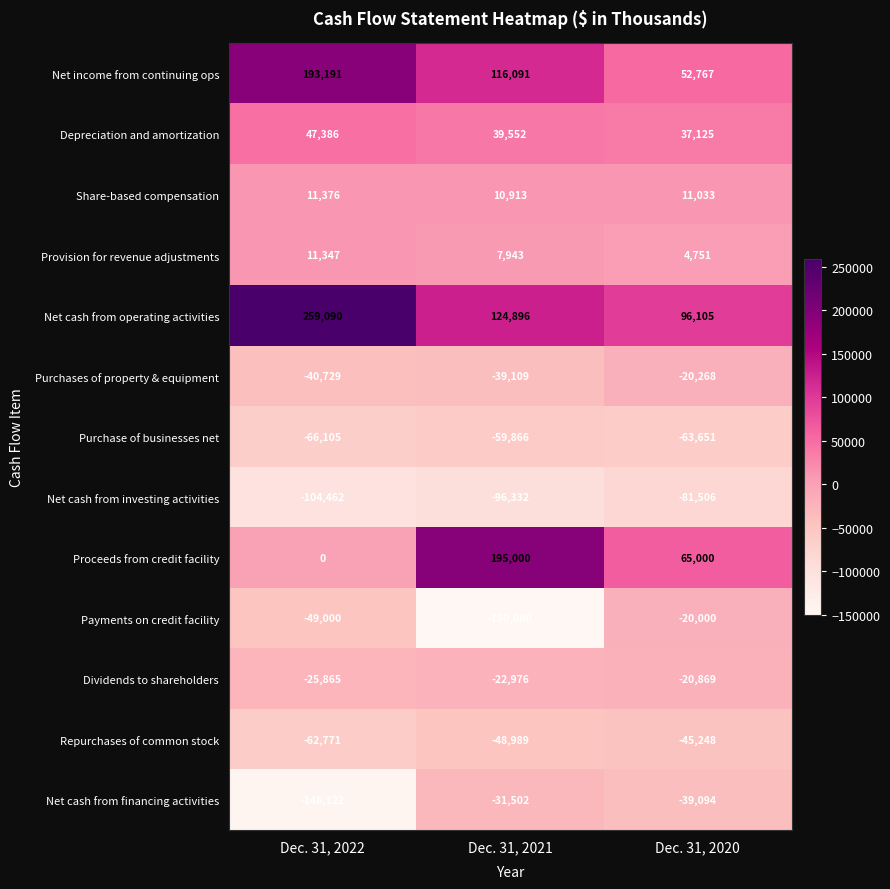

What is the sum of the Net cash from operating activities values at Dec. 31, 2022 and Dec. 31, 2021?

383986